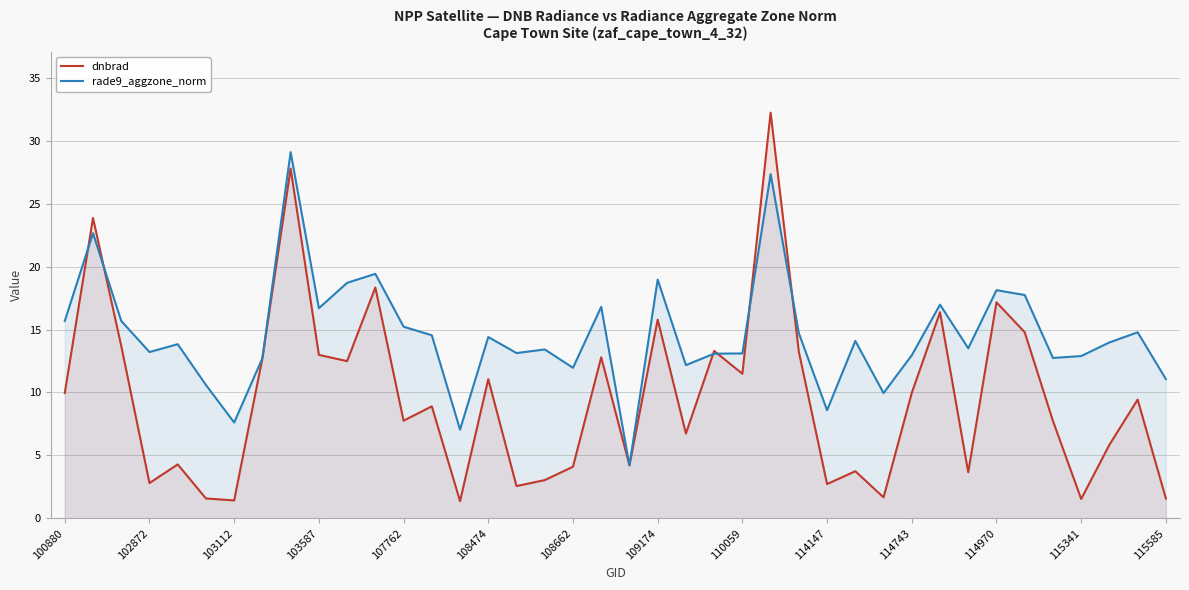

How many data points in dnbrad are less than 9?

20